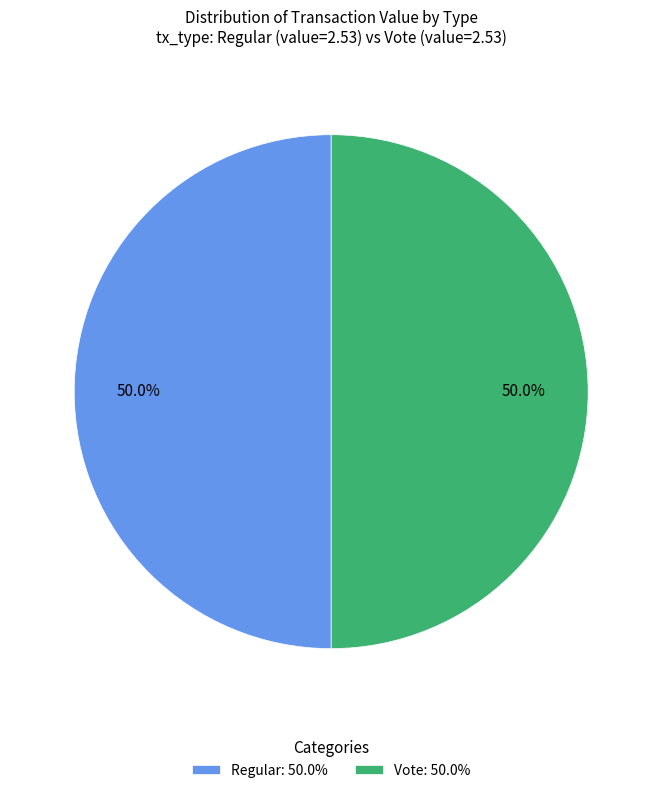

Approximately how many times larger is the value at Vote: 50.0% compared to Regular: 50.0%?

1.0